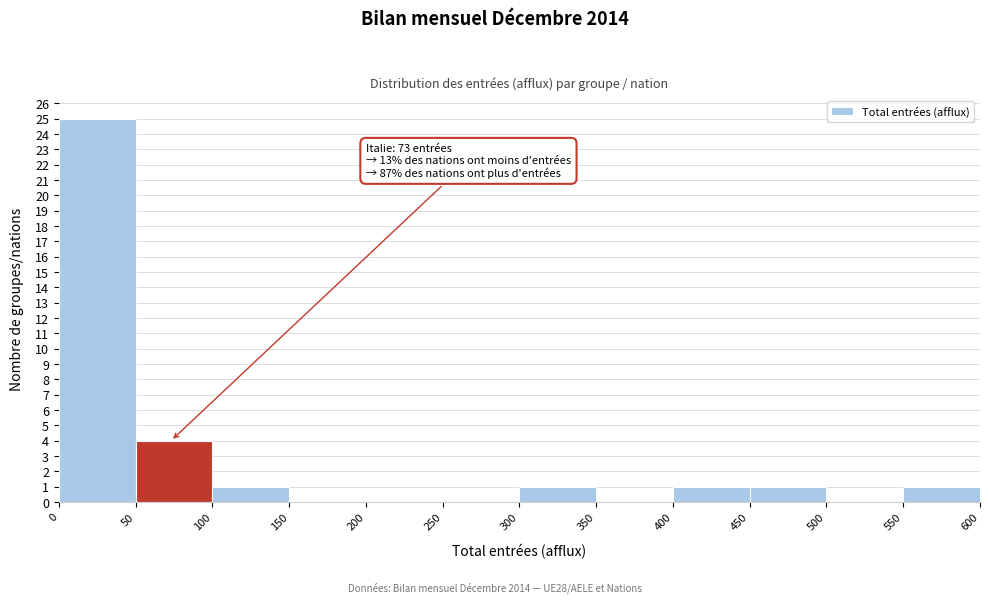

Over which range of the x-axis is the bar tallest?

0 to 50